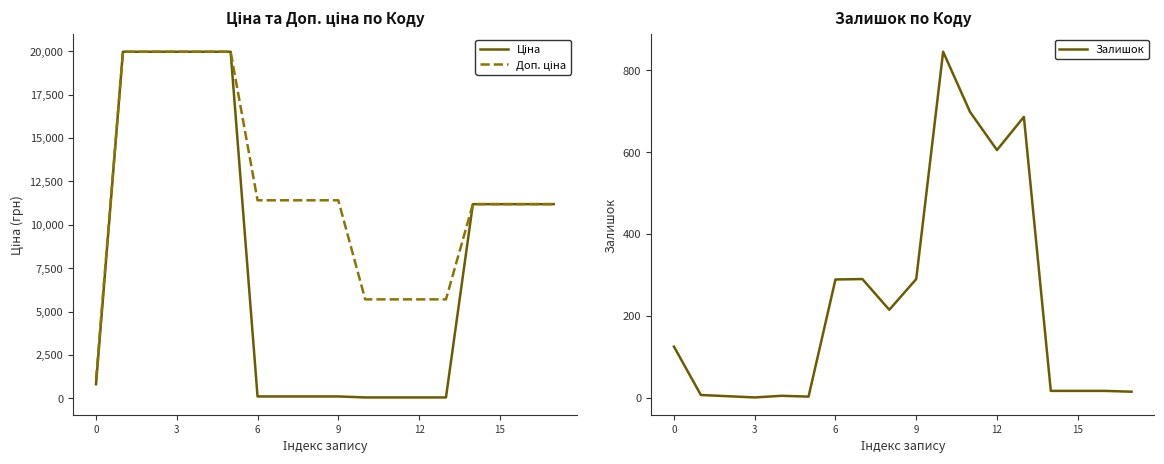

At how many categories does at least one series exceed 18227?

5